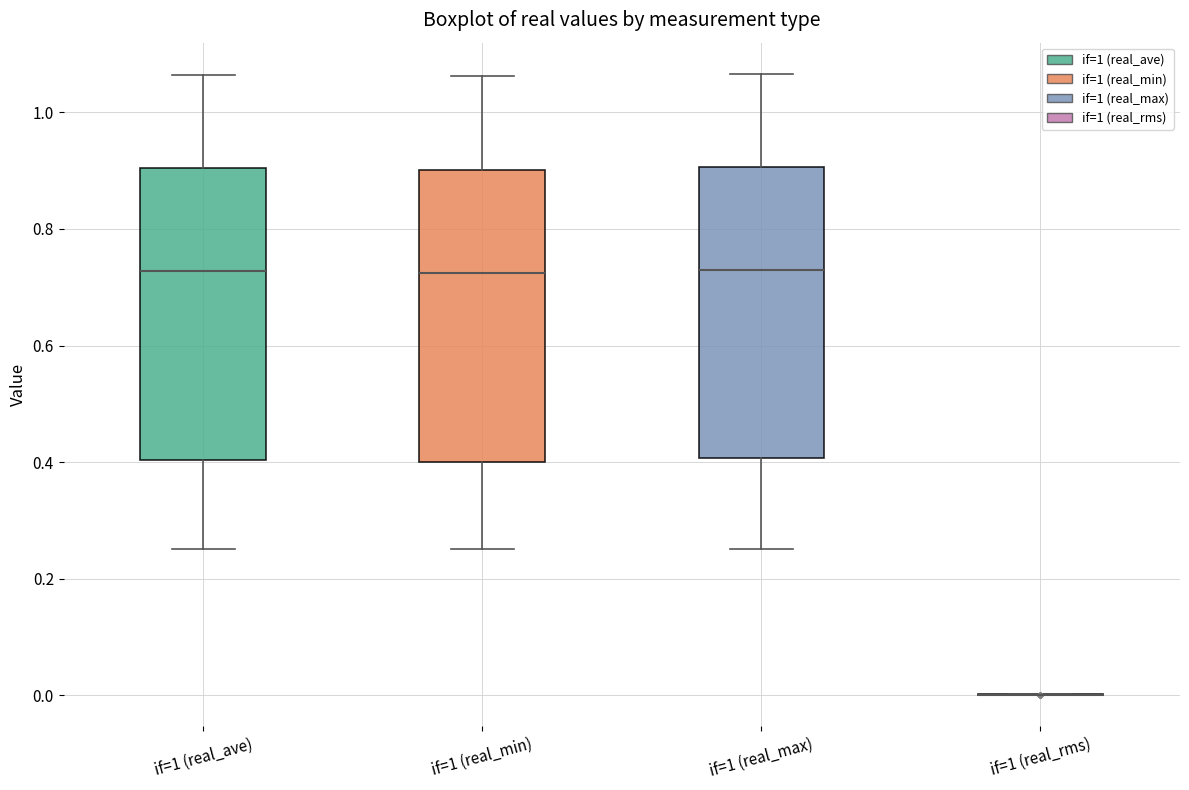

Where does the median line of the box for if=1 (real_min) sit on the y-axis? The values are not printed on the chart, so give them approximately, as read against the axis.

0.72